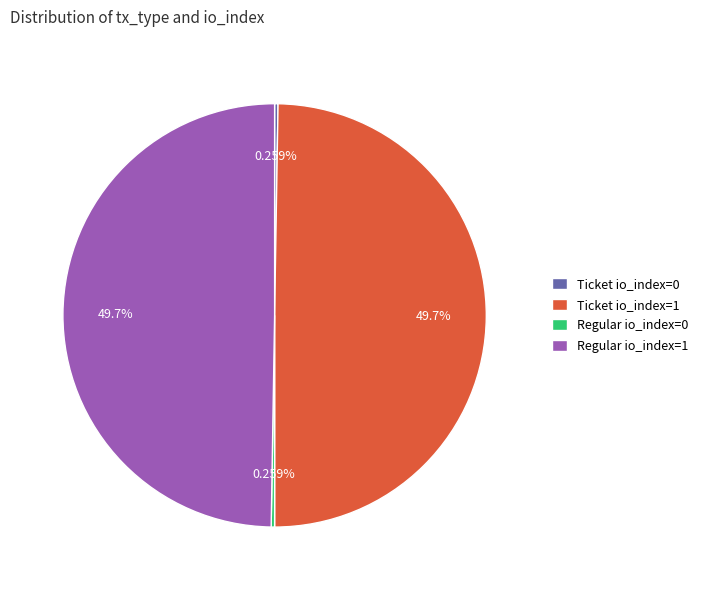

Does any single category account for the majority?

No